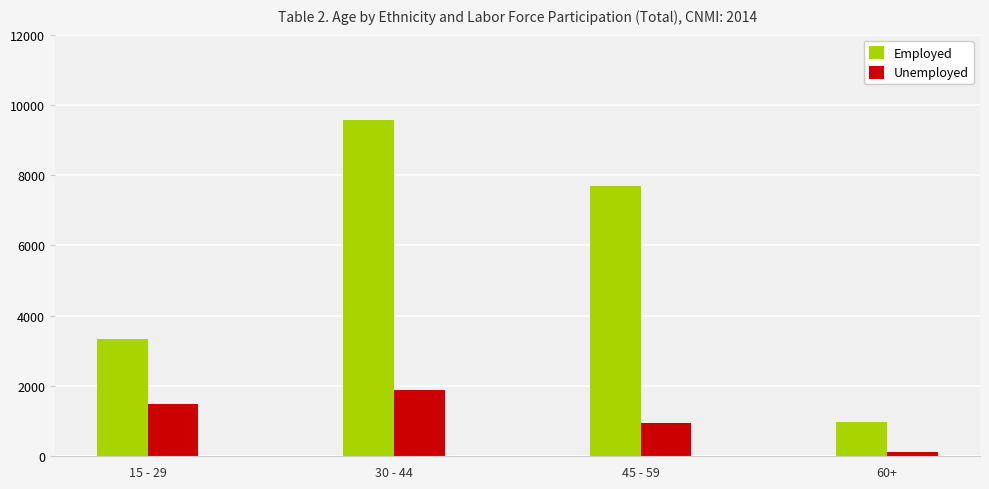

Reading right to left, what are all the values shown in this chart?

Employed: 60+=975	45 - 59=7697	30 - 44=9584	15 - 29=3350
Unemployed: 60+=117	45 - 59=960	30 - 44=1880	15 - 29=1501